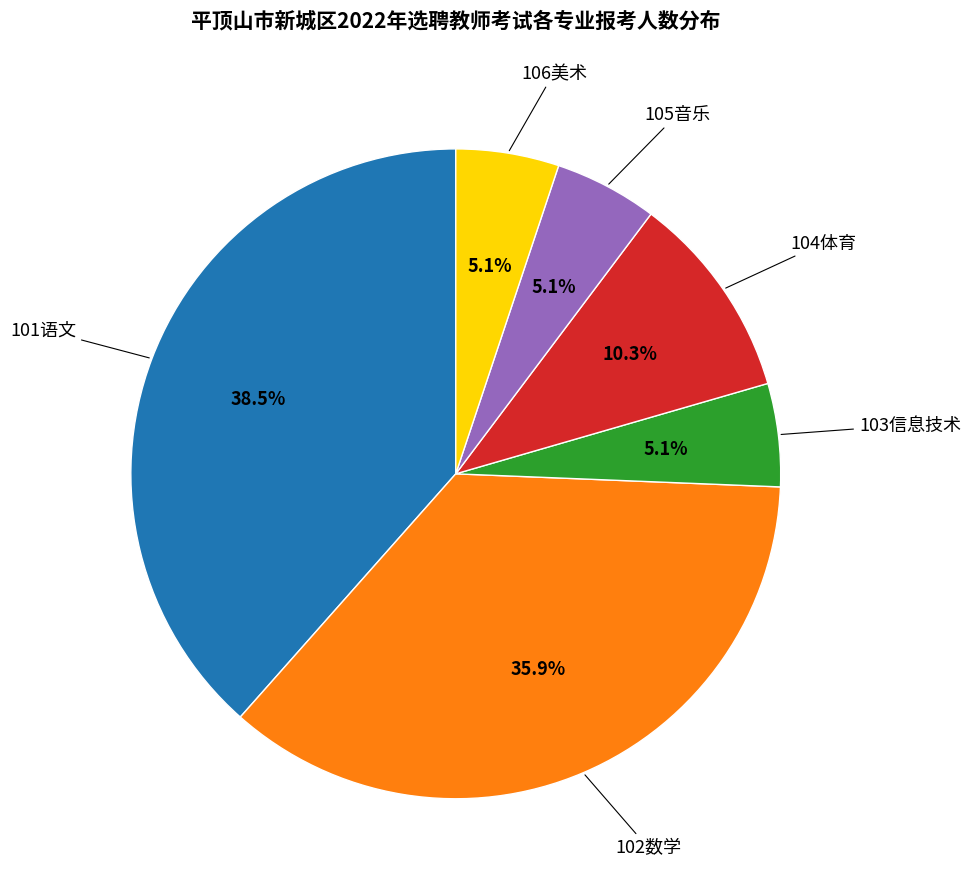

Does any single category account for the majority?

No